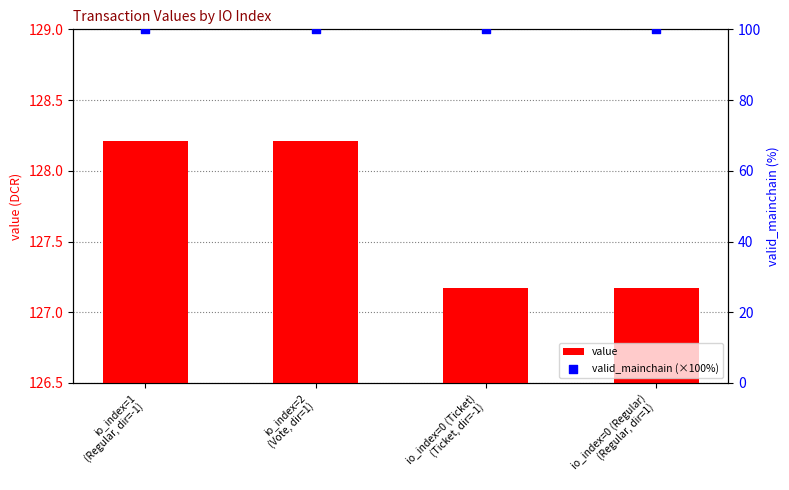

What are all the series names shown in the legend?

value, valid_mainchain (×100%)